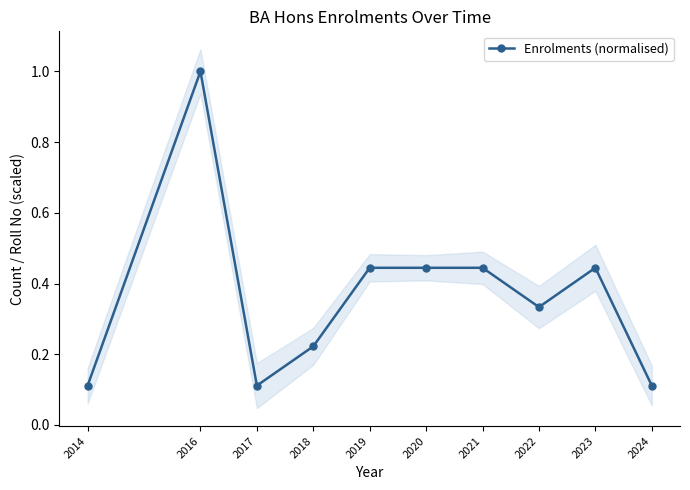

How many values are between 0 and 1?

10